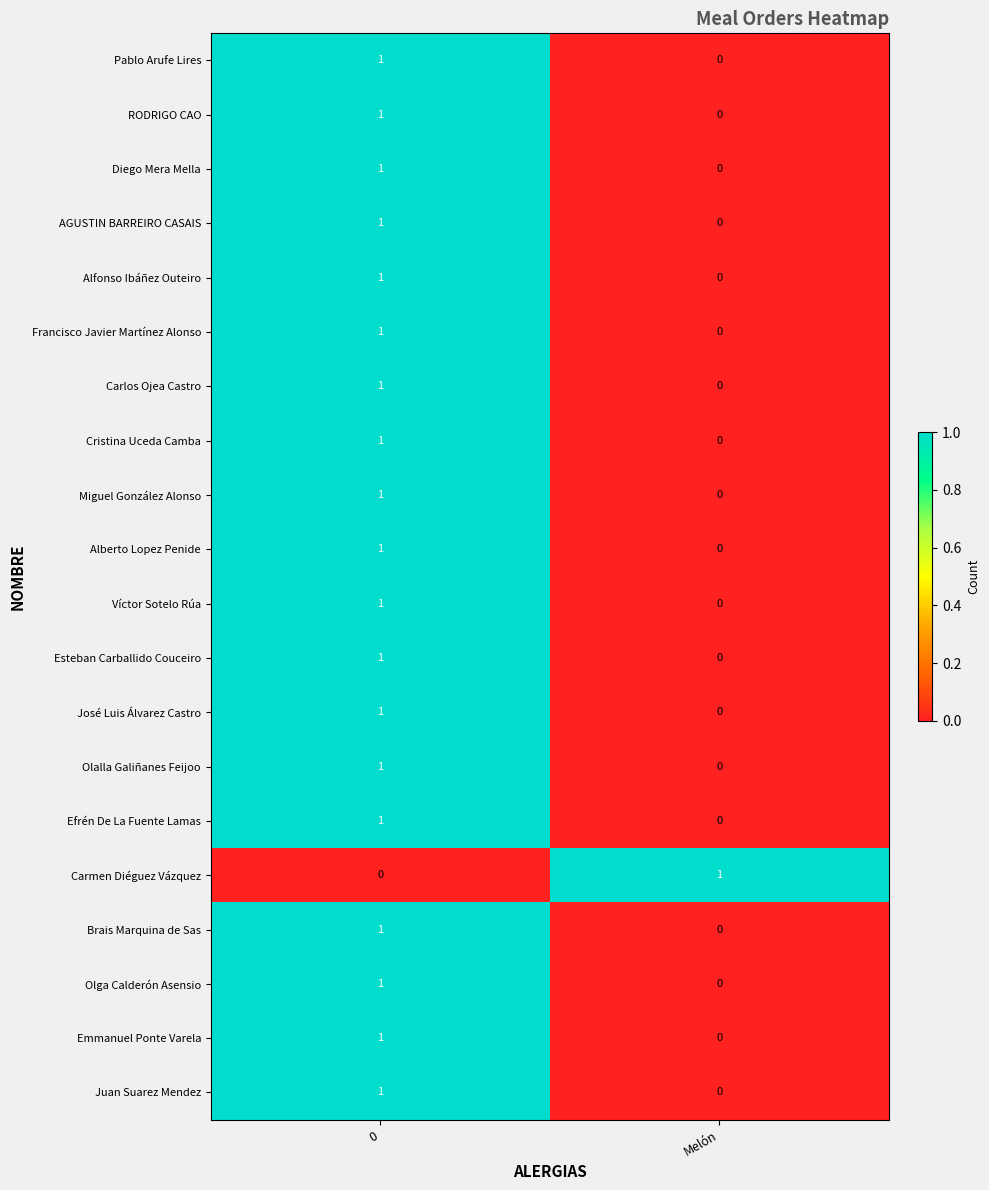

Rank the categories by Olga Calderón Asensio value from lowest to highest.

Melón, 0